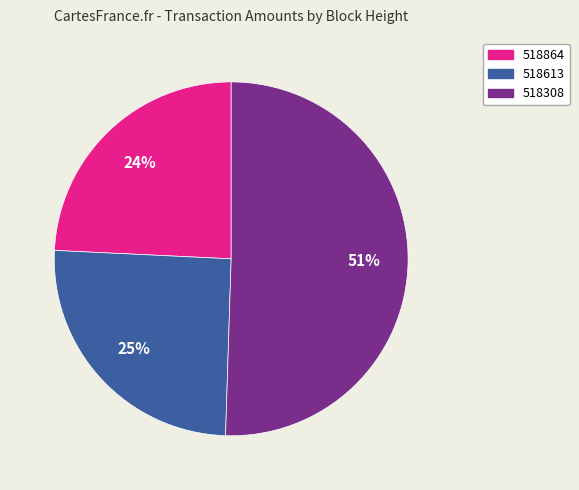

What is the ratio of the value at 518613 to the value at 518308?

0.5